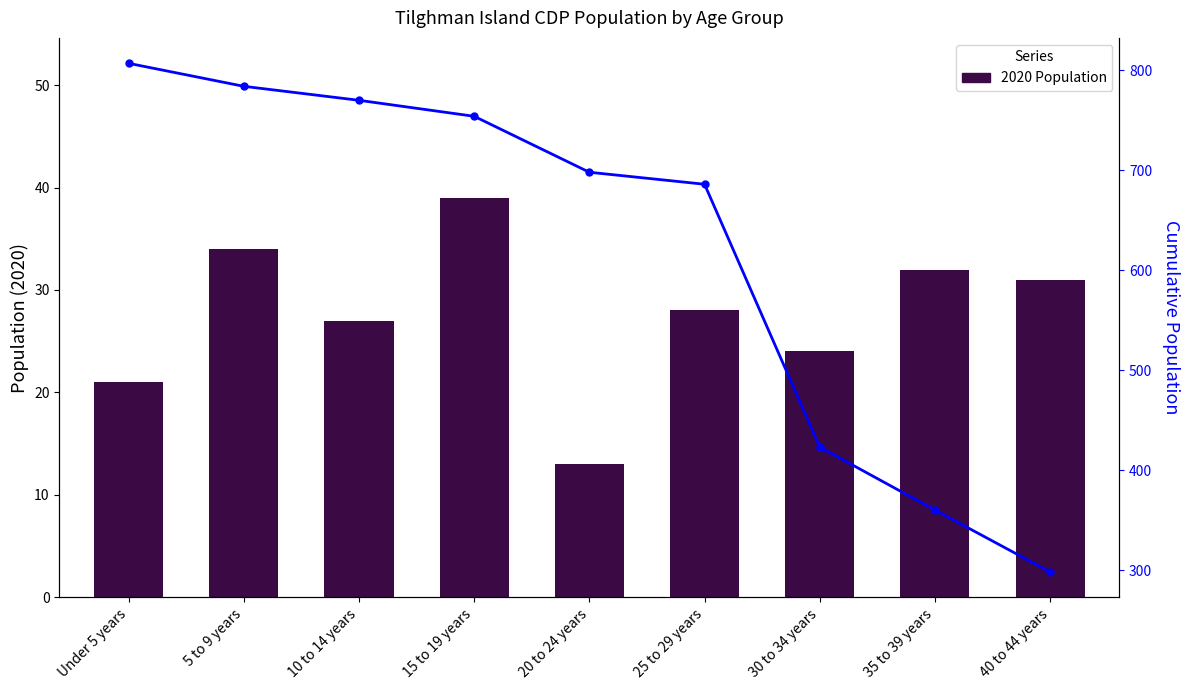

True or false: 2020 Population has a value of 70 at 15 to 19 years.

False